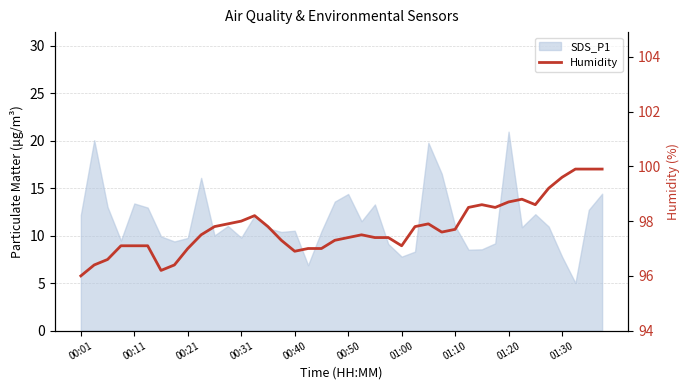

How many lines are shown in the chart?

1